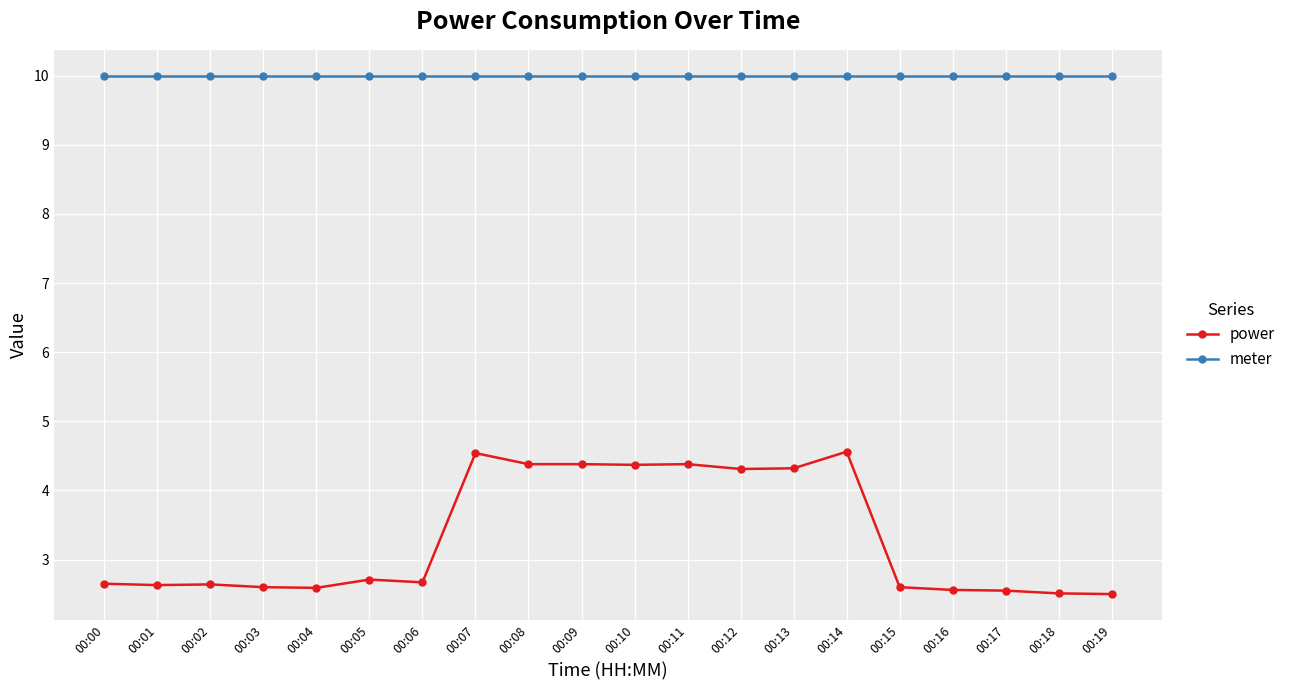

What is the difference between the highest and lowest values at 00:10?

5.6